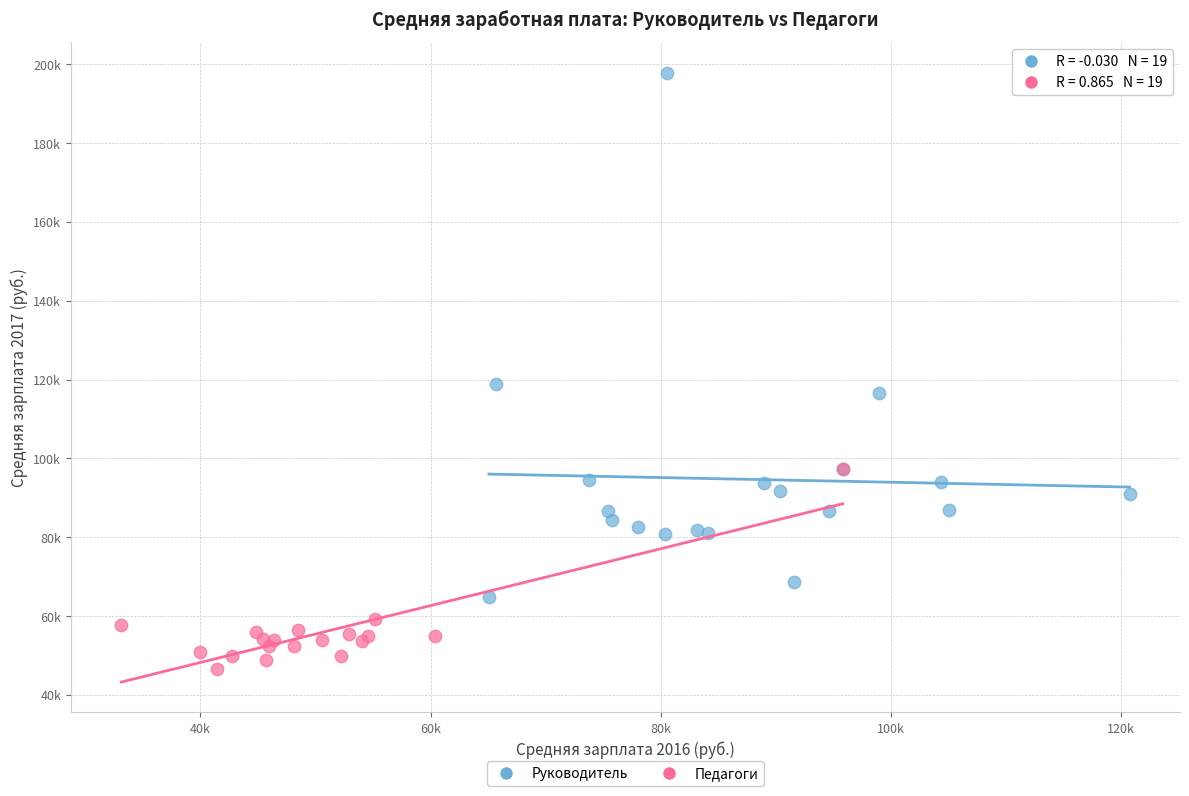

Which series reaches the maximum Y coordinate?

Руководитель